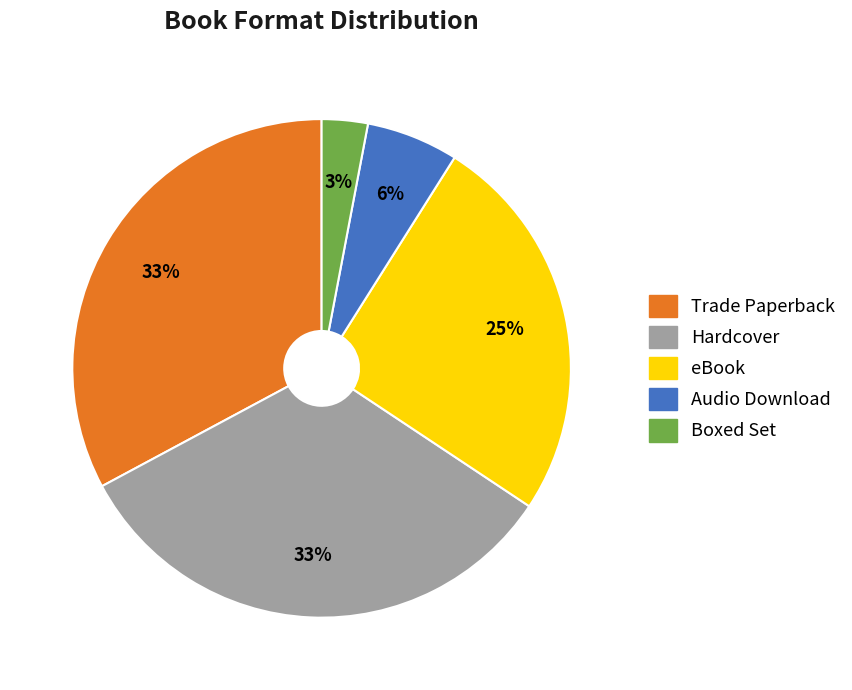

The eBook slice represents 33% of the pie. True or false?

False